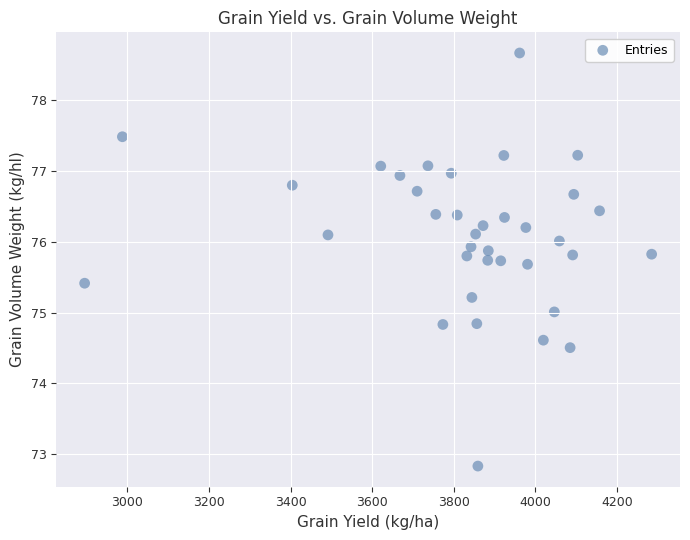

What is the range of Y values (max minus min)?

5.8